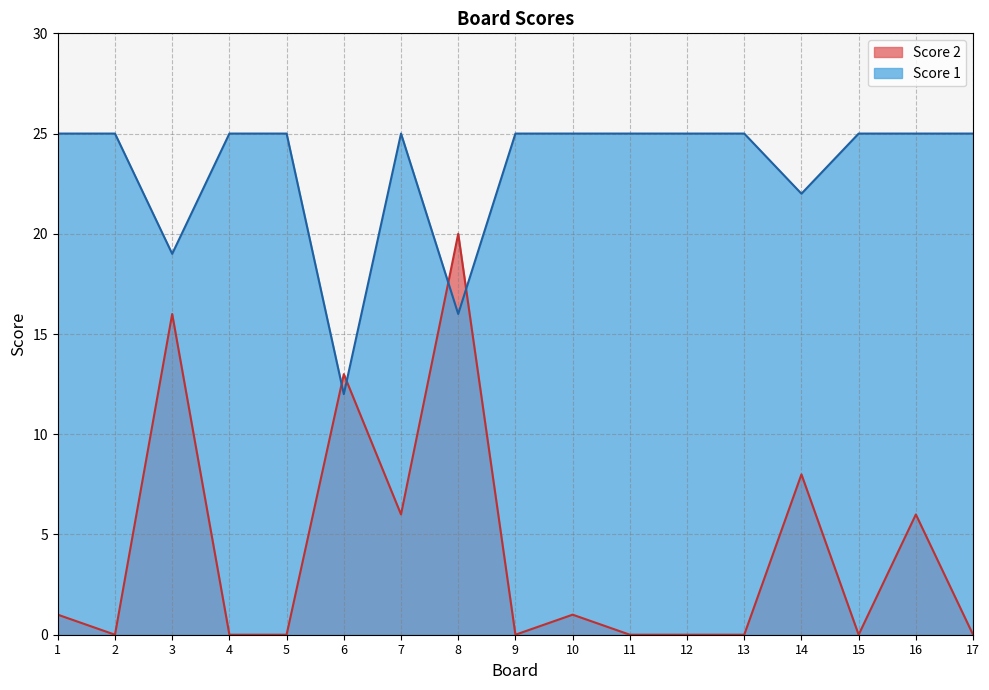

What is the spread (max minus min) of values at 16?

19